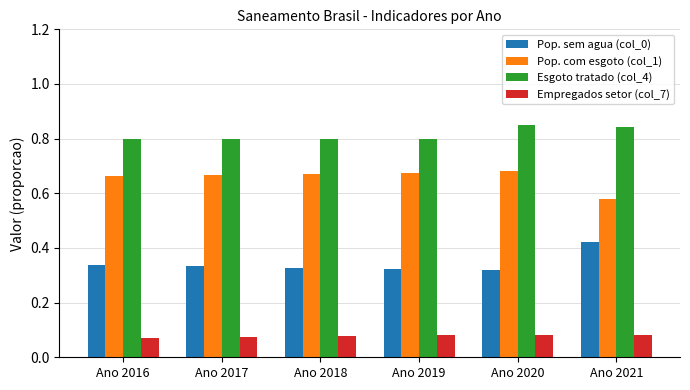

At Ano 2021, list the series in order from smallest to largest.

Empregados setor (col_7), Pop. sem agua (col_0), Pop. com esgoto (col_1), Esgoto tratado (col_4)